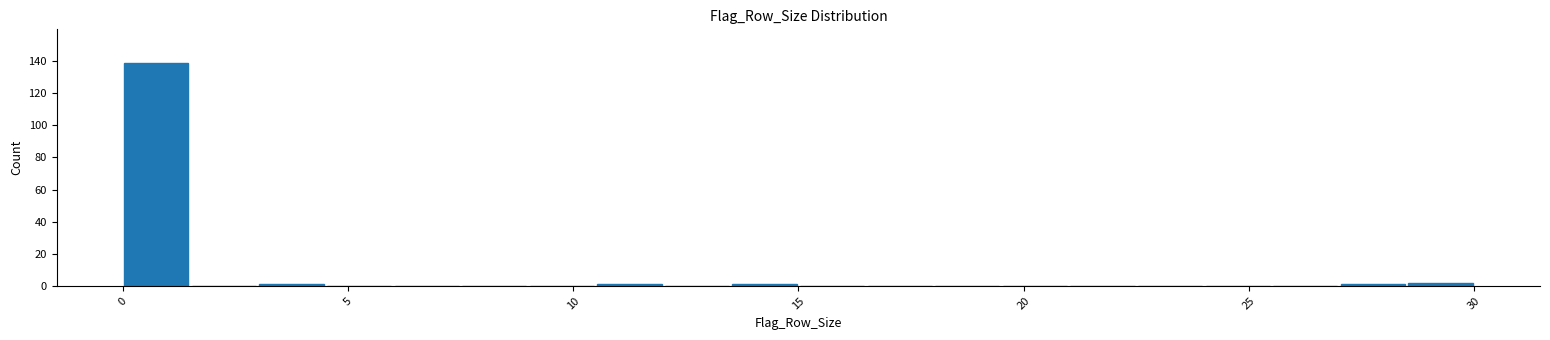

Around what value on the x-axis is the tallest bar? Give the approximate position of its centre, as read against the axis.

1.0